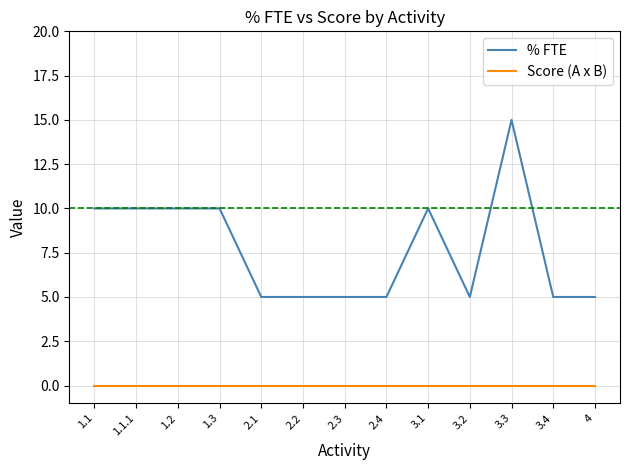

Which series has the largest range (max minus min)?

% FTE